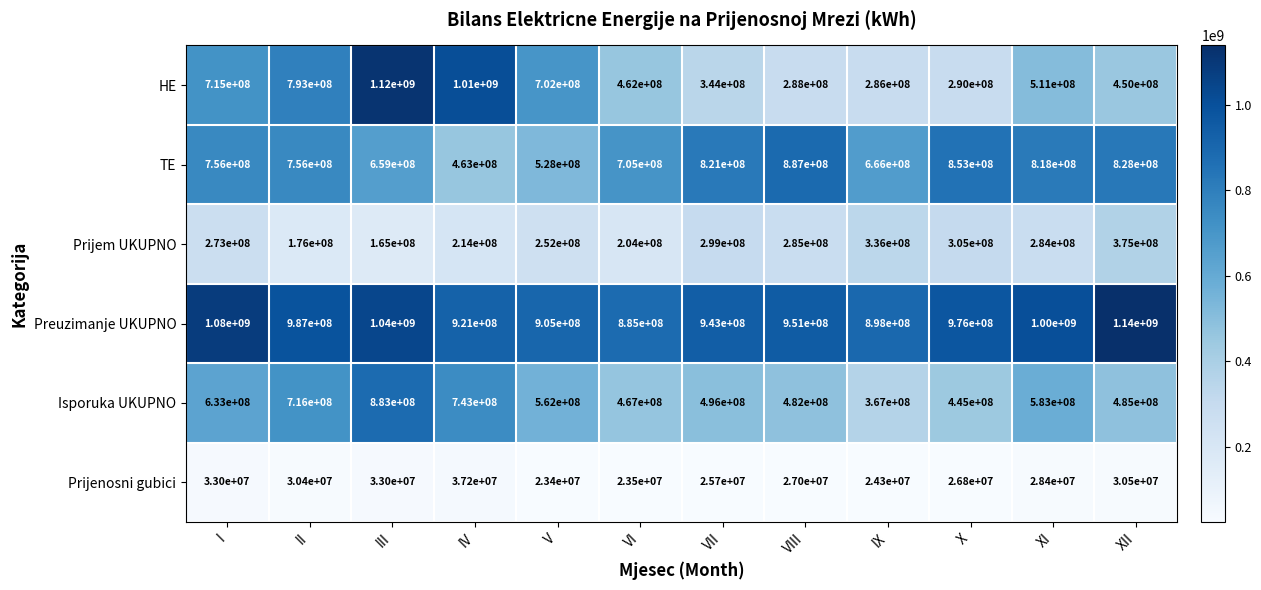

Is it true that HE equals 1227905597 at I?

False